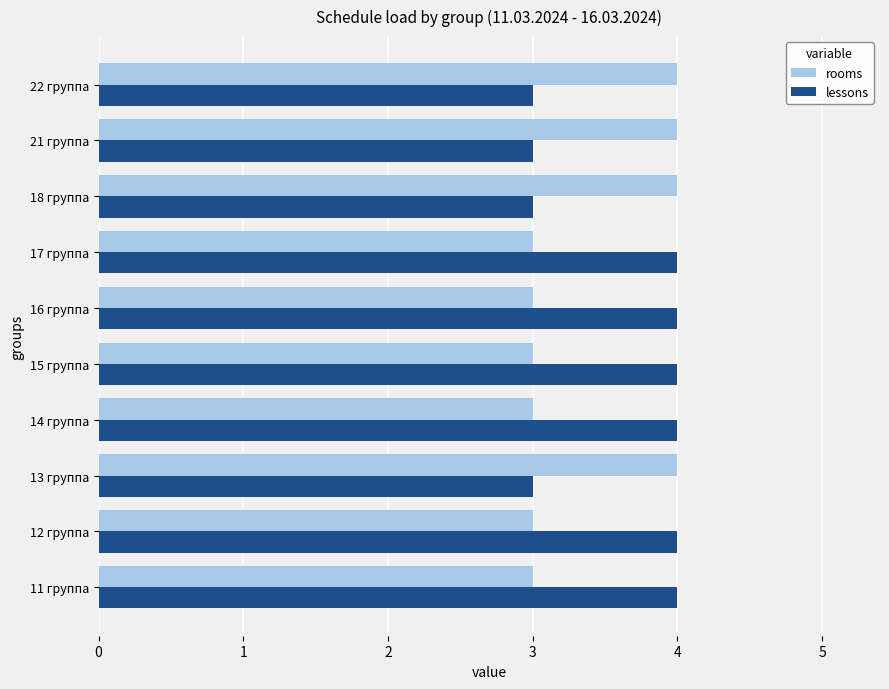

The rooms series shows 3 at 17 группа. True or false?

True